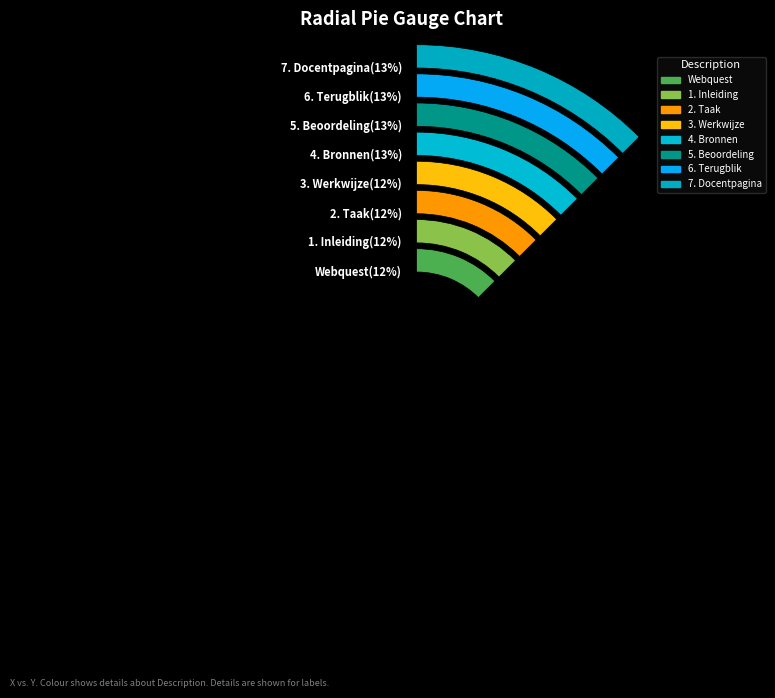

True or false: 7. Docentpagina accounts for 7% of the total.

False